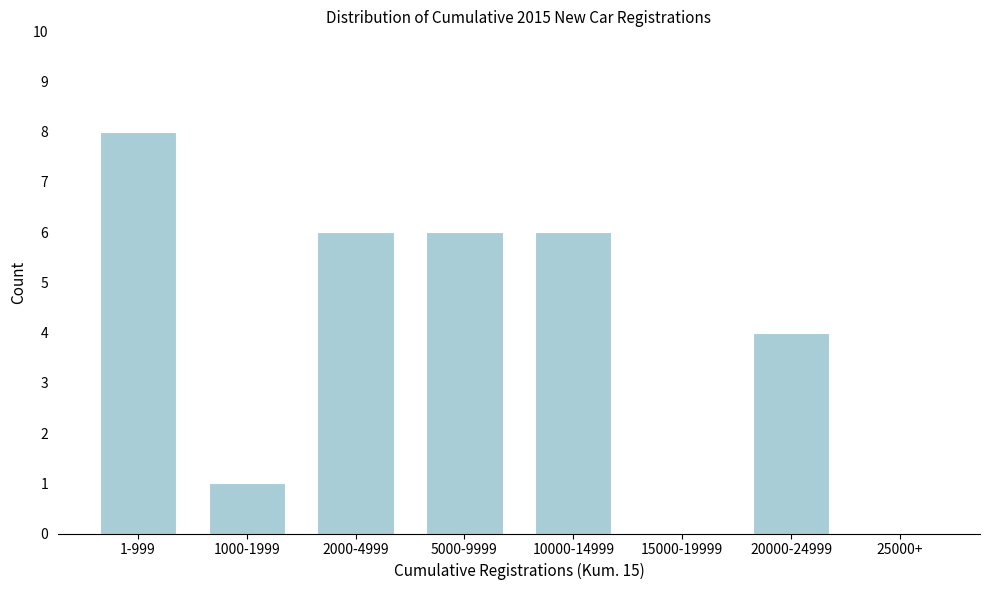

Reading left to right, transcribe all the data shown in this chart.

1-999=8	1000-1999=1	2000-4999=6	5000-9999=6	10000-14999=6	15000-19999=0	20000-24999=4	25000+=0